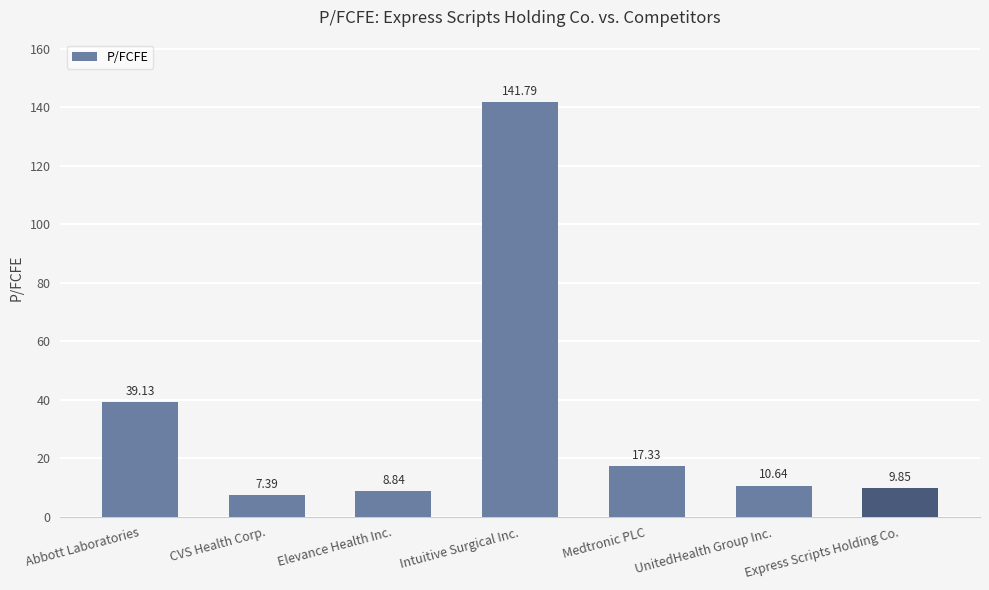

At which category does the chart reach its minimum across all series?

CVS Health Corp.